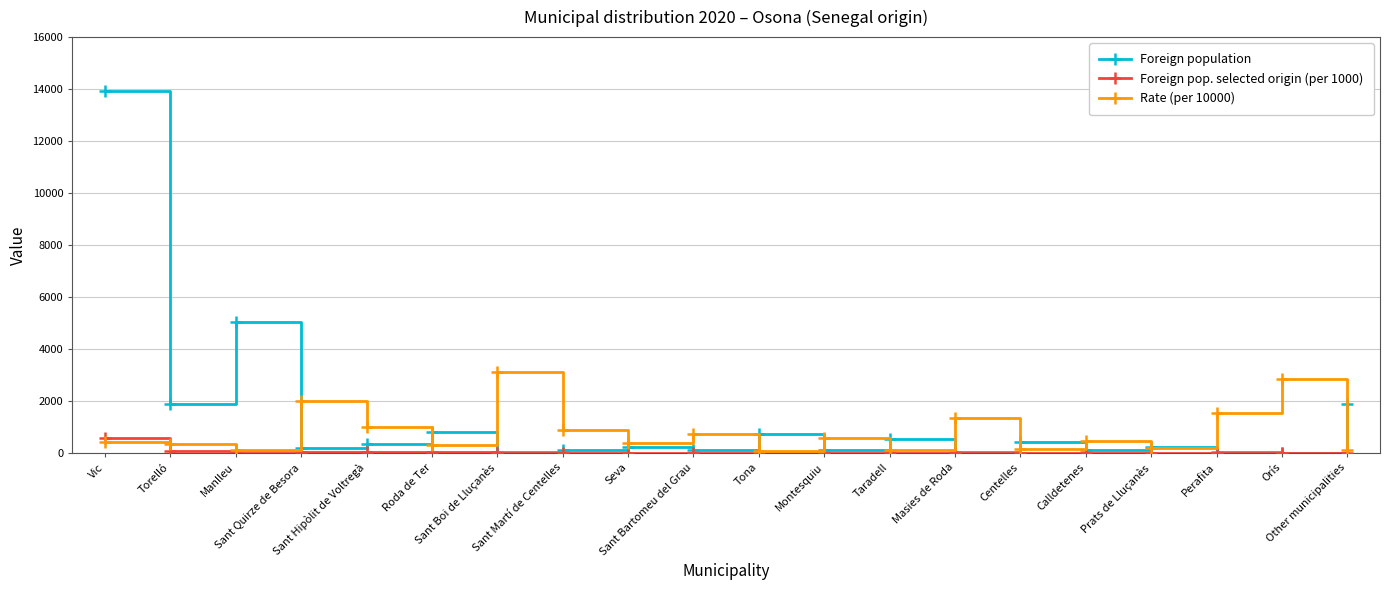

What is the highest value of the Foreign population series?

13916